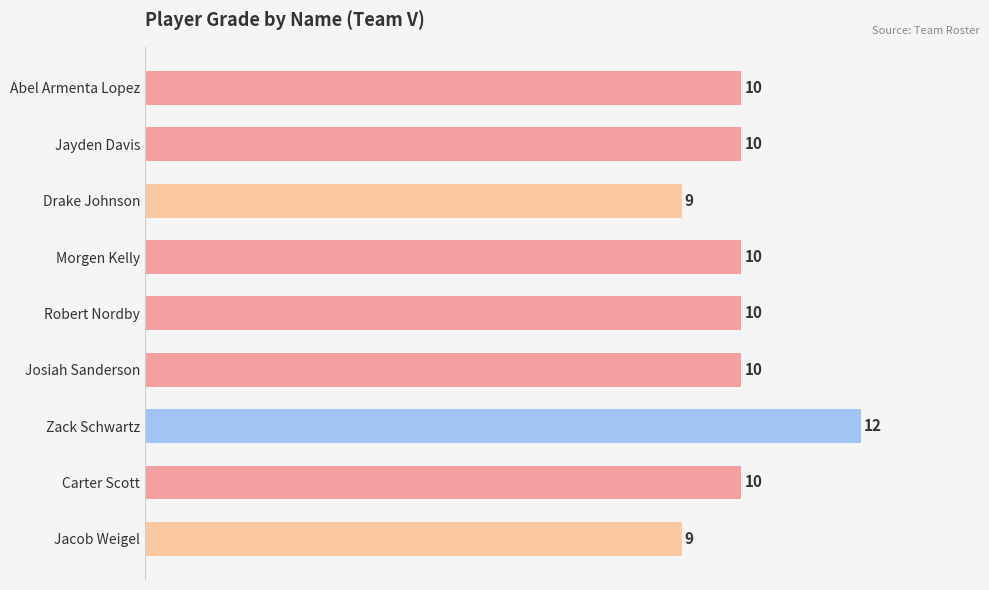

True or false: the data shows 5 at Carter Scott.

False